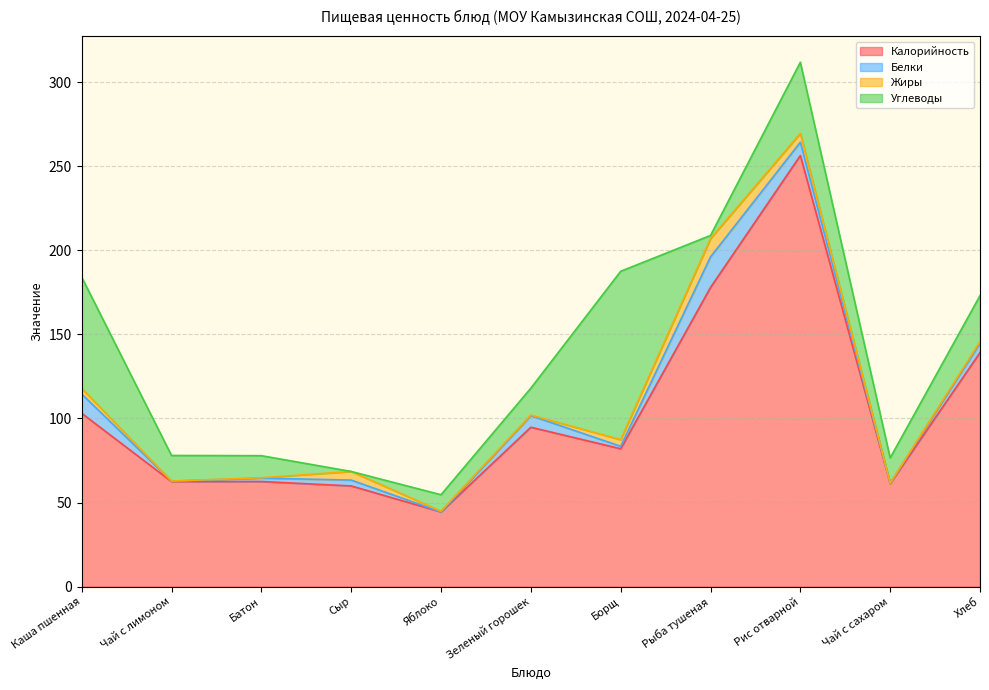

The value of Белки at Хлеб is 5.6. True or false?

True